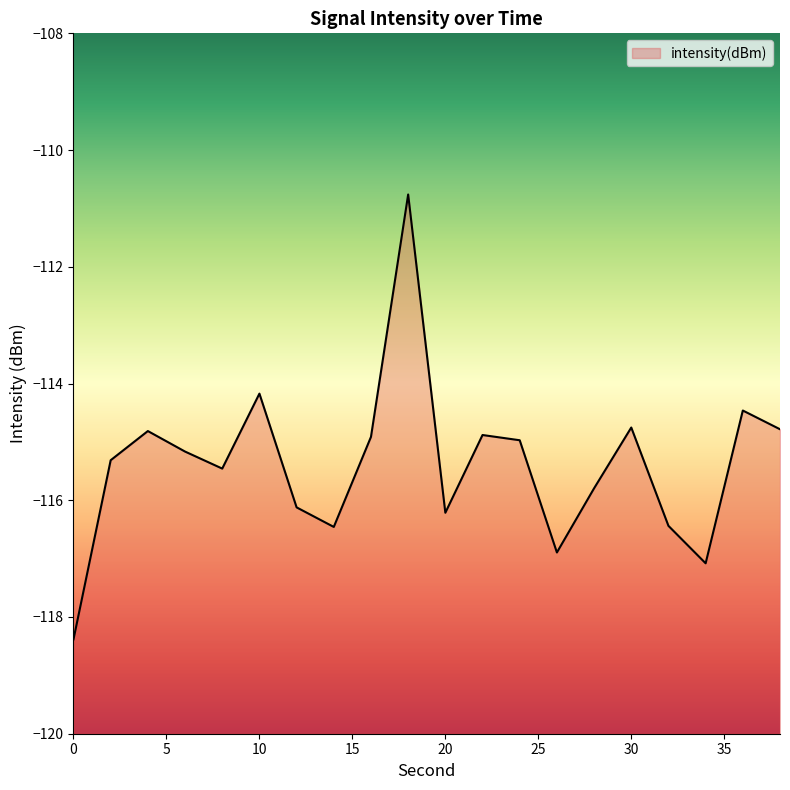

How many lines are shown in the chart?

1